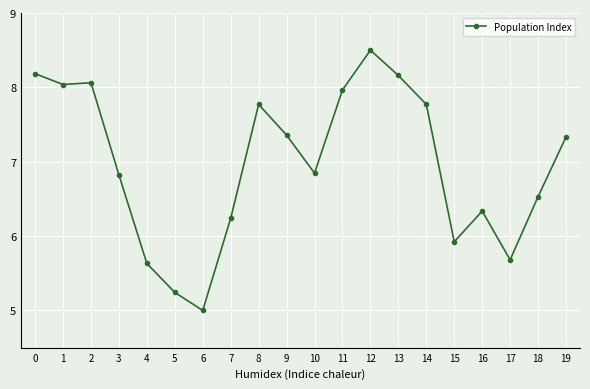

Approximately how many times larger is the value at 0 compared to 3?

1.2